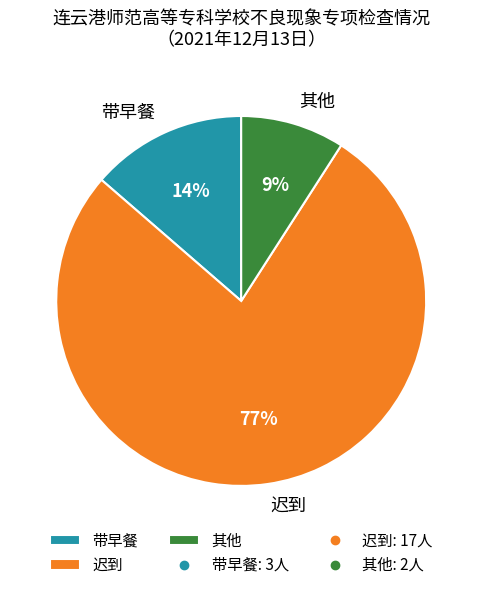

How many segments does this pie chart have?

3